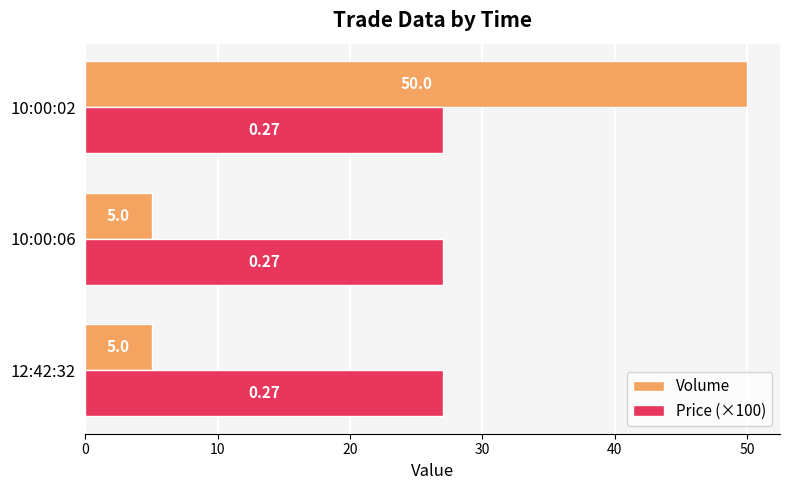

What is the minimum value for Volume?

5